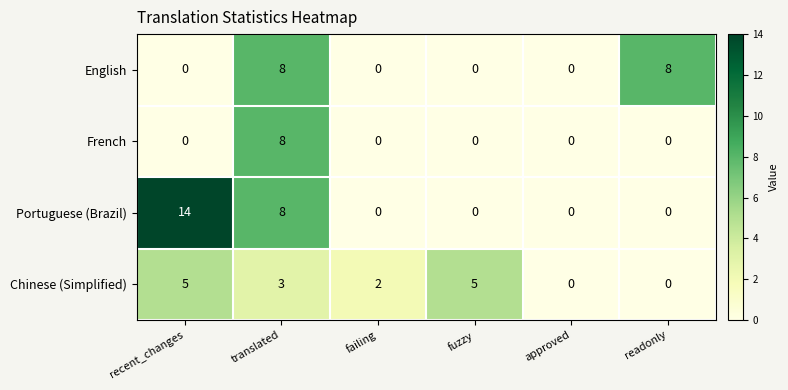

What is the maximum value shown in the chart?

14